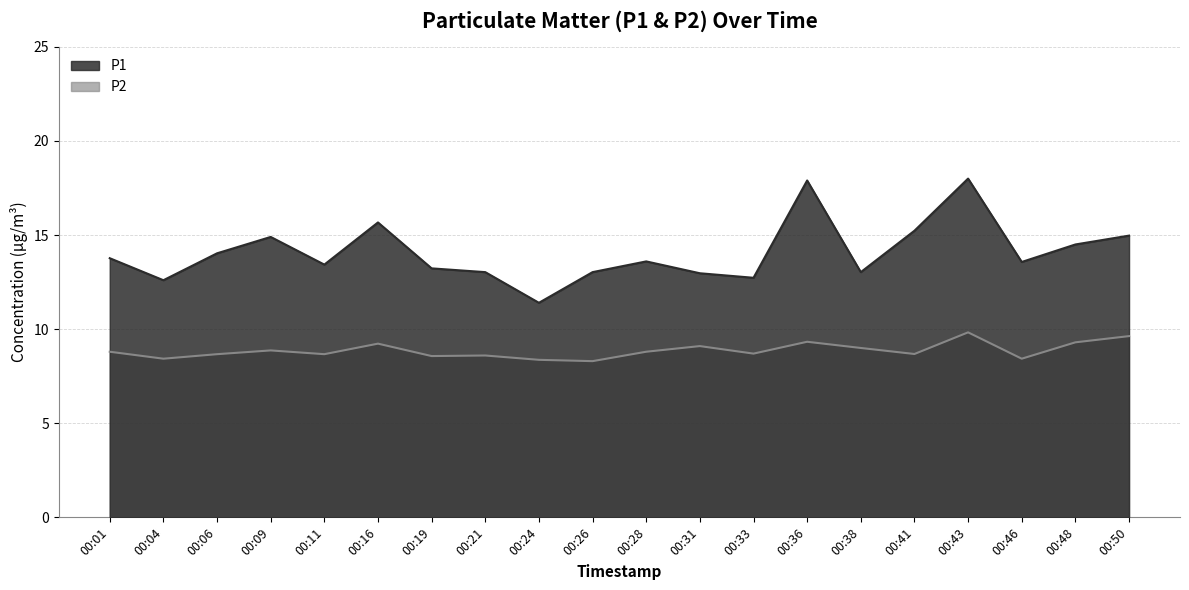

Between 00:09 and 00:31, which series saw the biggest shift?

P1